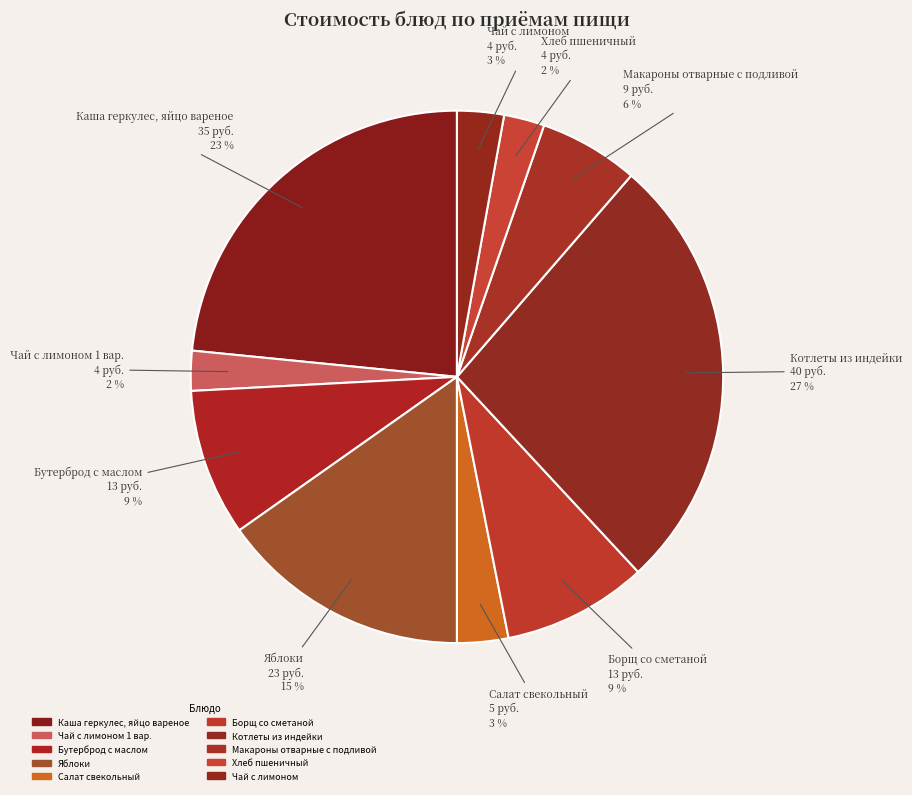

Count the number of slices in the pie.

10